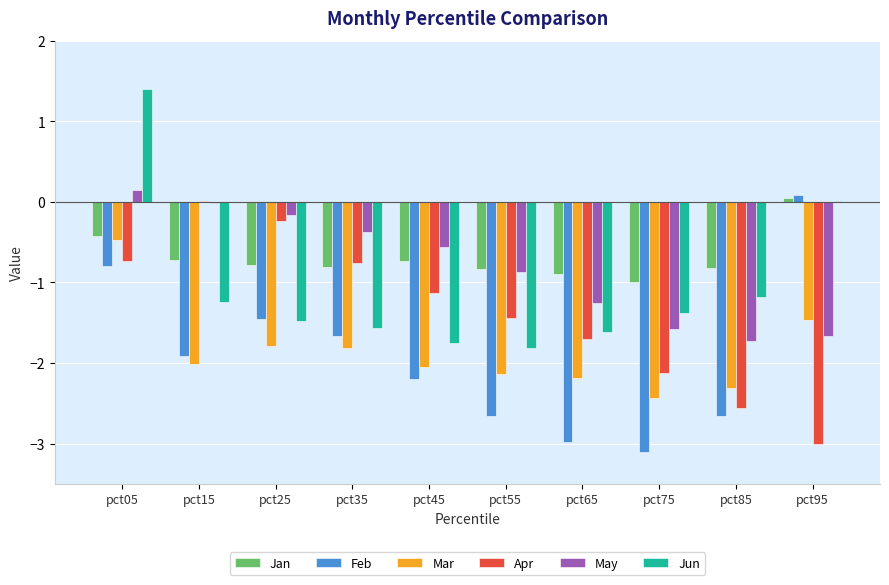

Which series changed the most between pct25 and pct45?

Apr